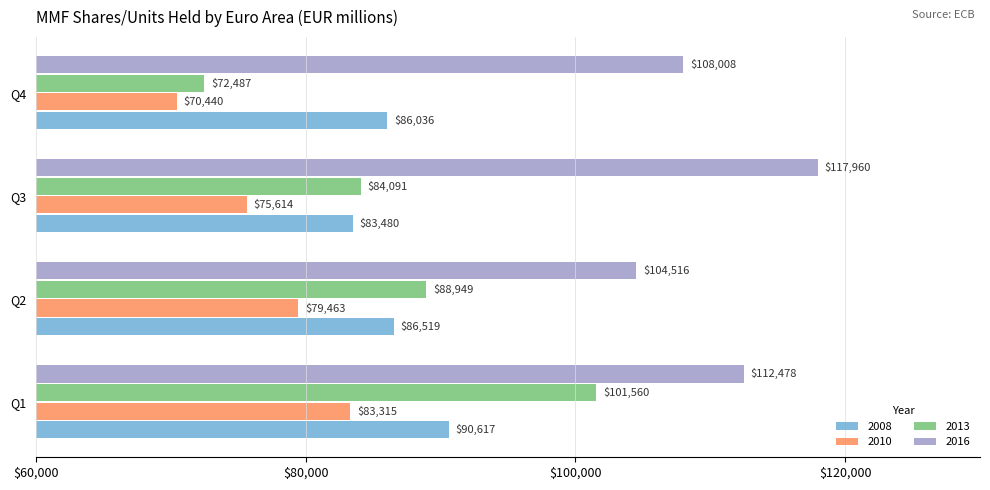

Which series has the widest spread of values?

2013